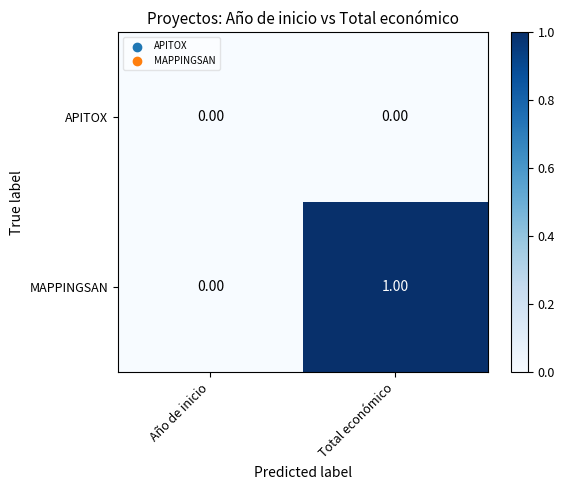

Rank the series by their average value, from highest to lowest.

MAPPINGSAN, APITOX